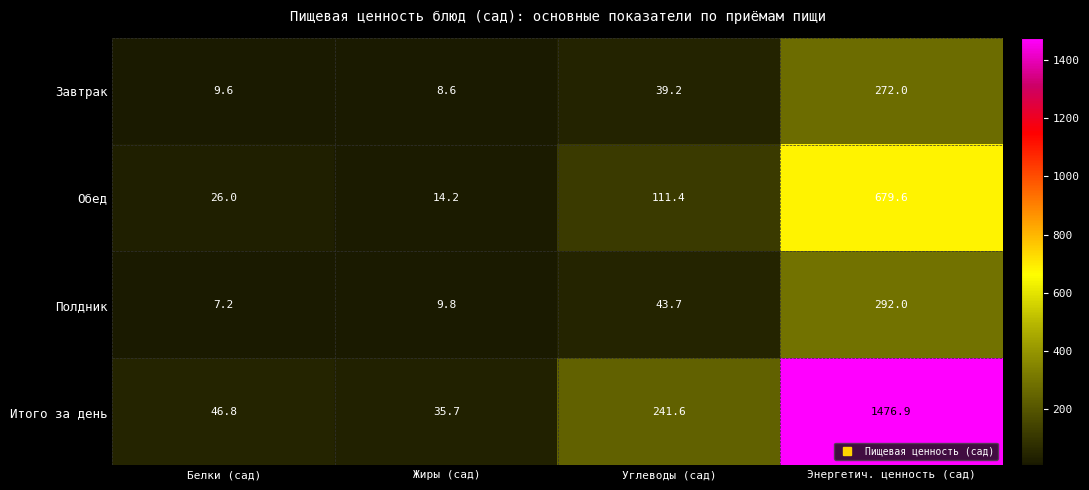

At which label is Итого за день closest to 756?

Углеводы (сад)